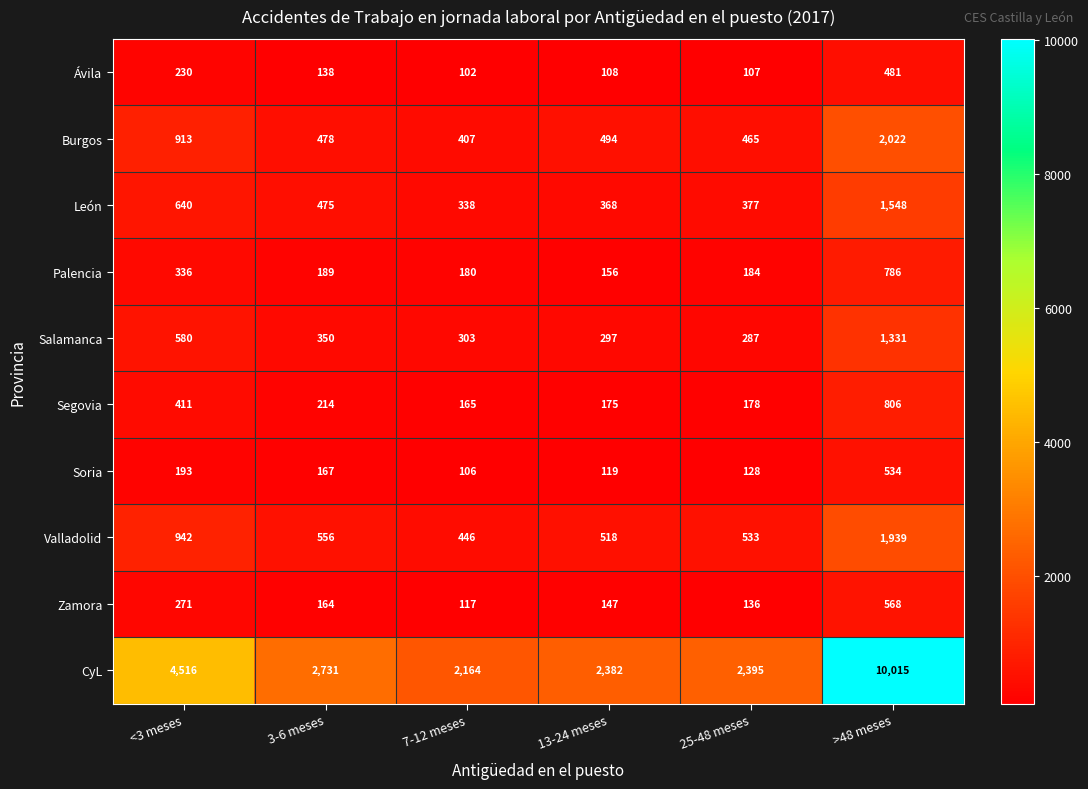

Which series has the largest total across all categories?

CyL